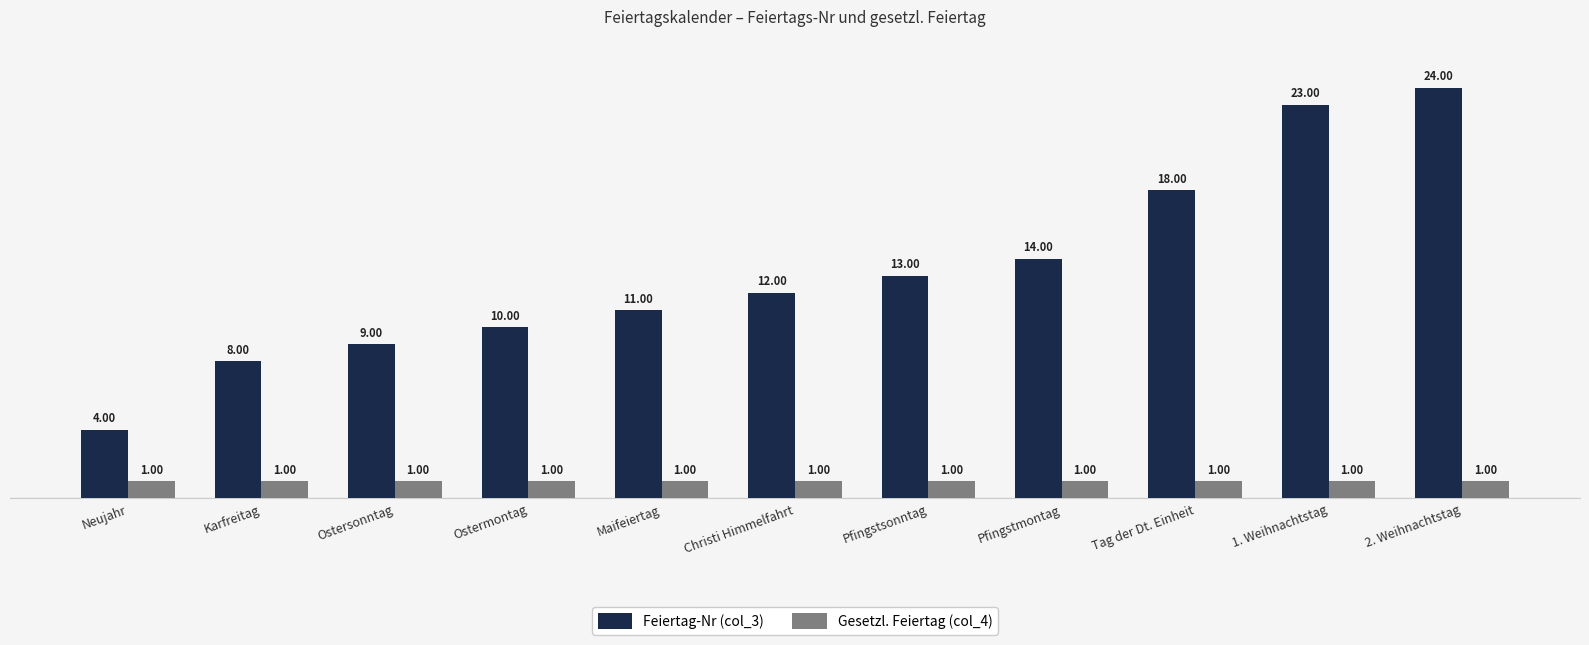

List the series in order of their overall mean, lowest first.

Gesetzl. Feiertag (col_4), Feiertag-Nr (col_3)